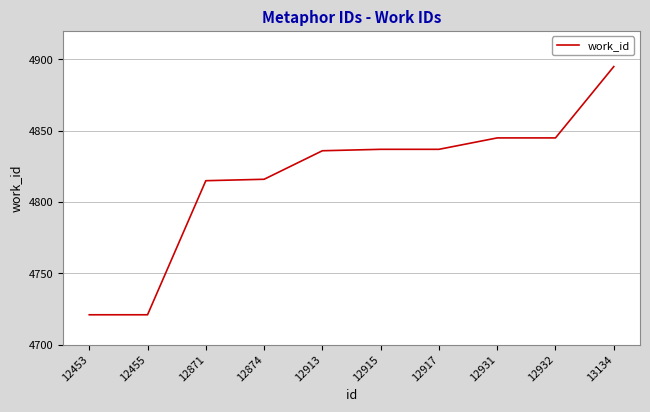

What is the smallest value displayed?

4721